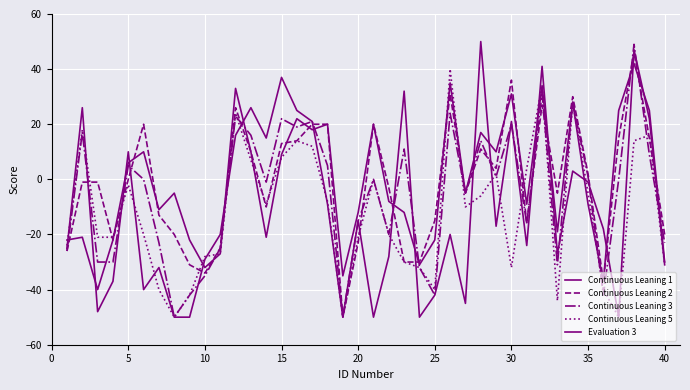

How many lines are shown in the chart?

5